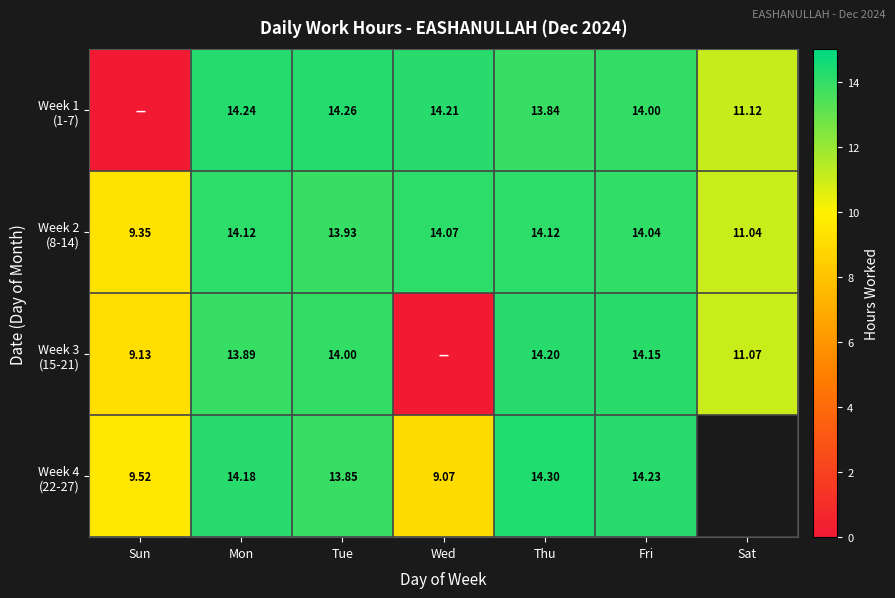

Read the Week 1 (1-7) value at Tue.

14.3